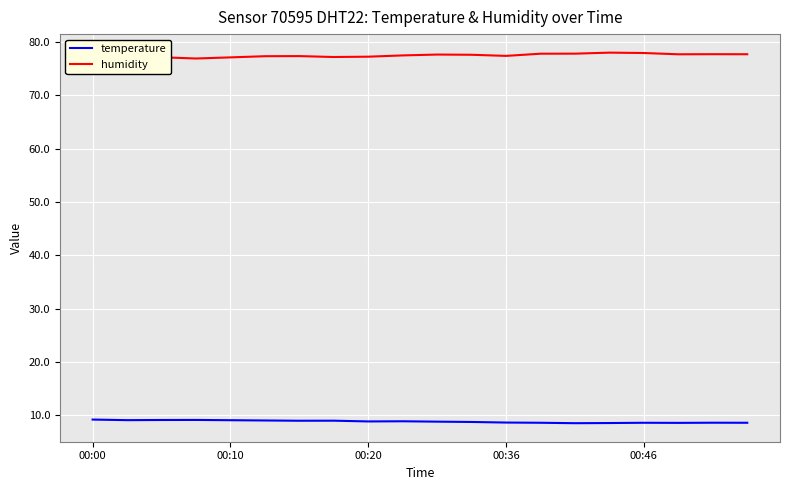

True or false: humidity and temperature cross at least once.

False